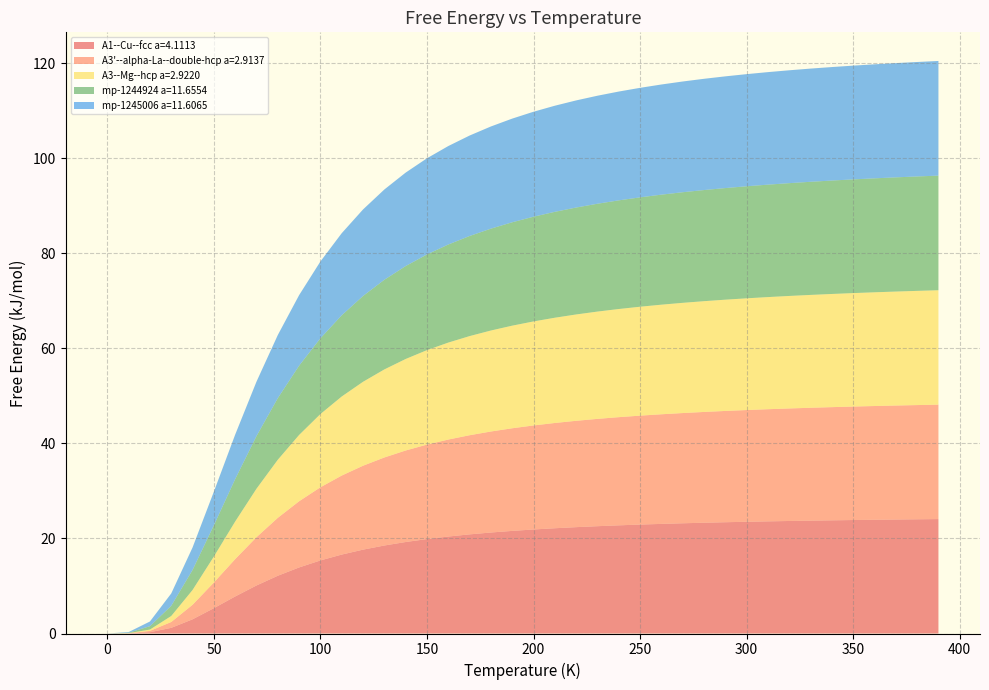

Reading right to left, what are all the values shown in this chart?

A1--Cu--fcc a=4.1113: 390.0=24.1	380.0=24.0	370.0=24.0	360.0=23.9	350.0=23.9	340.0=23.8	330.0=23.8	320.0=23.7	310.0=23.6	300.0=23.5	290.0=23.4	280.0=23.3	270.0=23.2	260.0=23.1	250.0=22.9	240.0=22.8	230.0=22.6	220.0=22.4	210.0=22.2	200.0=21.9	190.0=21.6	180.0=21.3	170.0=20.9	160.0=20.4	150.0=19.9	140.0=19.3	130.0=18.5	120.0=17.7	110.0=16.6	100.0=15.4	90.0=13.9	80.0=12.2	70.0=10.1	60.0=7.8	50.0=5.3	40.0=3.0	30.0=1.2	20.0=0.3	10.0=0.0	0.0=0.0
A3'--alpha-La--double-hcp a=2.9137: 390.0=24.1	380.0=24.0	370.0=24.0	360.0=23.9	350.0=23.9	340.0=23.8	330.0=23.8	320.0=23.7	310.0=23.6	300.0=23.5	290.0=23.4	280.0=23.3	270.0=23.2	260.0=23.1	250.0=22.9	240.0=22.8	230.0=22.6	220.0=22.4	210.0=22.2	200.0=21.9	190.0=21.6	180.0=21.3	170.0=20.9	160.0=20.4	150.0=19.9	140.0=19.3	130.0=18.5	120.0=17.7	110.0=16.6	100.0=15.4	90.0=13.9	80.0=12.2	70.0=10.2	60.0=7.9	50.0=5.4	40.0=3.1	30.0=1.2	20.0=0.3	10.0=0.0	0.0=0.0
A3--Mg--hcp a=2.9220: 390.0=24.1	380.0=24.0	370.0=24.0	360.0=23.9	350.0=23.9	340.0=23.8	330.0=23.8	320.0=23.7	310.0=23.6	300.0=23.5	290.0=23.4	280.0=23.3	270.0=23.2	260.0=23.1	250.0=22.9	240.0=22.8	230.0=22.6	220.0=22.4	210.0=22.2	200.0=21.9	190.0=21.6	180.0=21.3	170.0=20.9	160.0=20.4	150.0=19.9	140.0=19.3	130.0=18.5	120.0=17.7	110.0=16.6	100.0=15.4	90.0=14.0	80.0=12.2	70.0=10.2	60.0=7.9	50.0=5.5	40.0=3.1	30.0=1.3	20.0=0.3	10.0=0.0	0.0=0.0
mp-1244924 a=11.6554: 390.0=24.1	380.0=24.1	370.0=24.0	360.0=24.0	350.0=23.9	340.0=23.9	330.0=23.8	320.0=23.7	310.0=23.7	300.0=23.6	290.0=23.5	280.0=23.4	270.0=23.3	260.0=23.2	250.0=23.0	240.0=22.9	230.0=22.7	220.0=22.5	210.0=22.3	200.0=22.0	190.0=21.8	180.0=21.4	170.0=21.1	160.0=20.6	150.0=20.1	140.0=19.6	130.0=18.9	120.0=18.1	110.0=17.1	100.0=15.9	90.0=14.6	80.0=13.0	70.0=11.1	60.0=8.9	50.0=6.6	40.0=4.2	30.0=2.1	20.0=0.7	10.0=0.1	0.0=0.0
mp-1245006 a=11.6065: 390.0=24.1	380.0=24.1	370.0=24.1	360.0=24.0	350.0=23.9	340.0=23.9	330.0=23.8	320.0=23.8	310.0=23.7	300.0=23.6	290.0=23.5	280.0=23.4	270.0=23.3	260.0=23.2	250.0=23.1	240.0=22.9	230.0=22.7	220.0=22.6	210.0=22.3	200.0=22.1	190.0=21.8	180.0=21.5	170.0=21.1	160.0=20.7	150.0=20.2	140.0=19.7	130.0=19.0	120.0=18.2	110.0=17.3	100.0=16.2	90.0=14.8	80.0=13.3	70.0=11.5	60.0=9.4	50.0=7.1	40.0=4.7	30.0=2.6	20.0=1.0	10.0=0.1	0.0=0.0